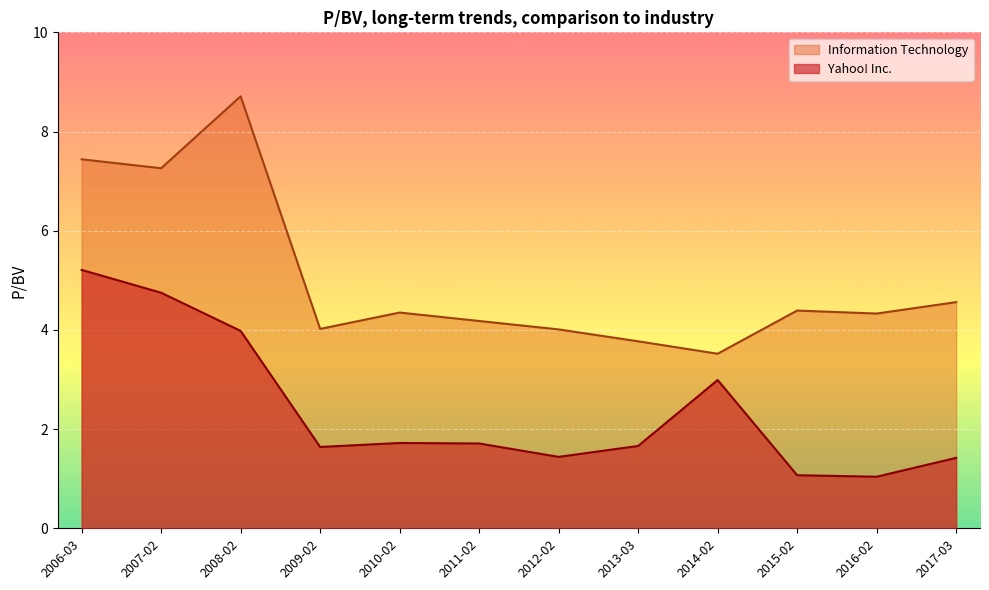

Where is Yahoo! Inc. nearest to the value 3?

2014-02